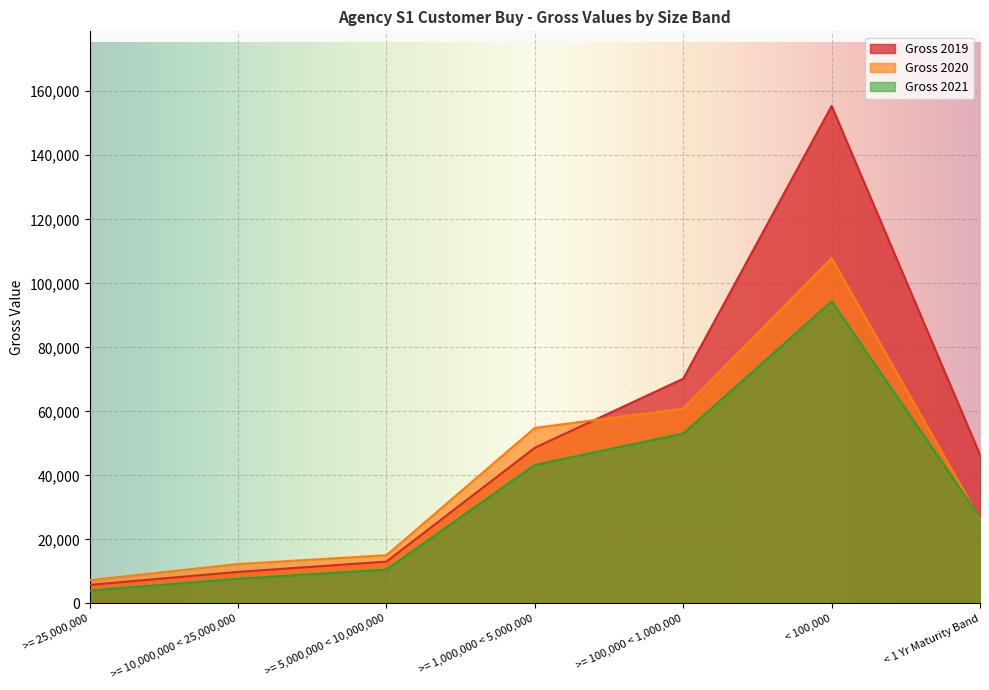

Is it true that Gross 2019 equals 9873 at >= 10,000,000 < 25,000,000?

True